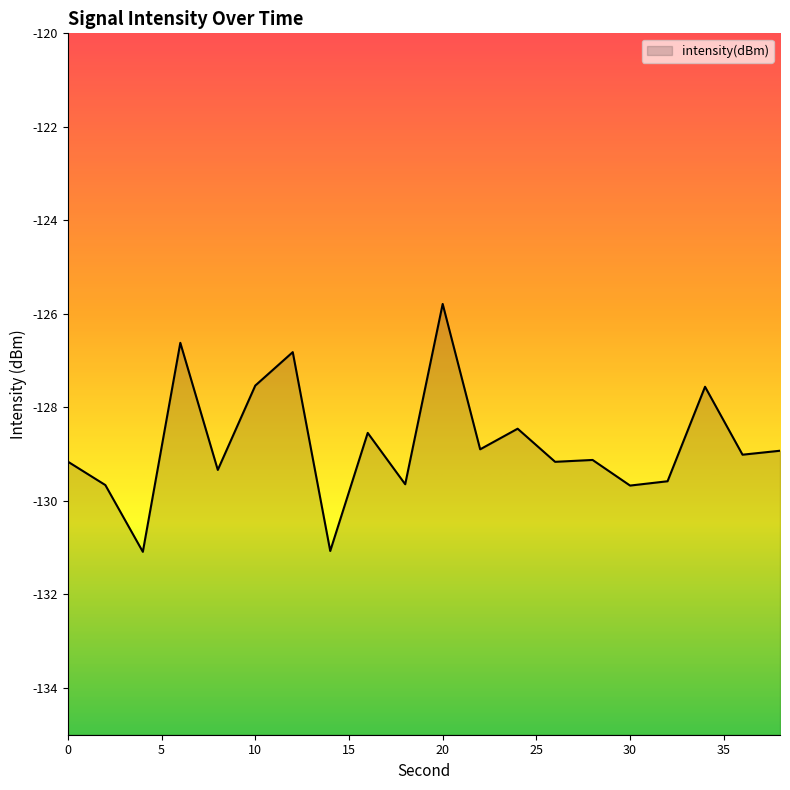

What is the minimum value shown in the chart?

-131.1